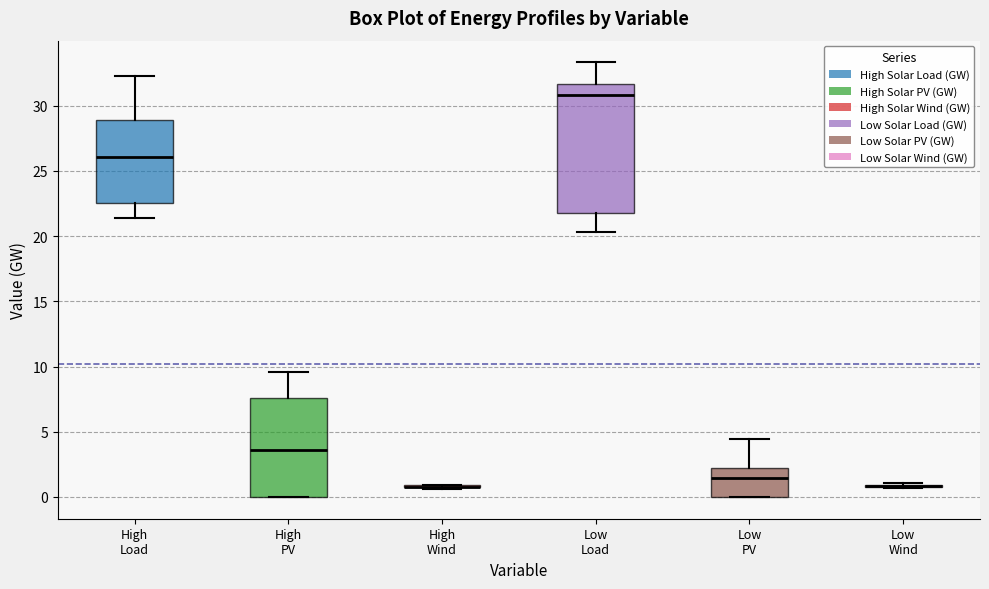

Comparing the boxes themselves (not the whiskers), which one is the tallest?

Low Load